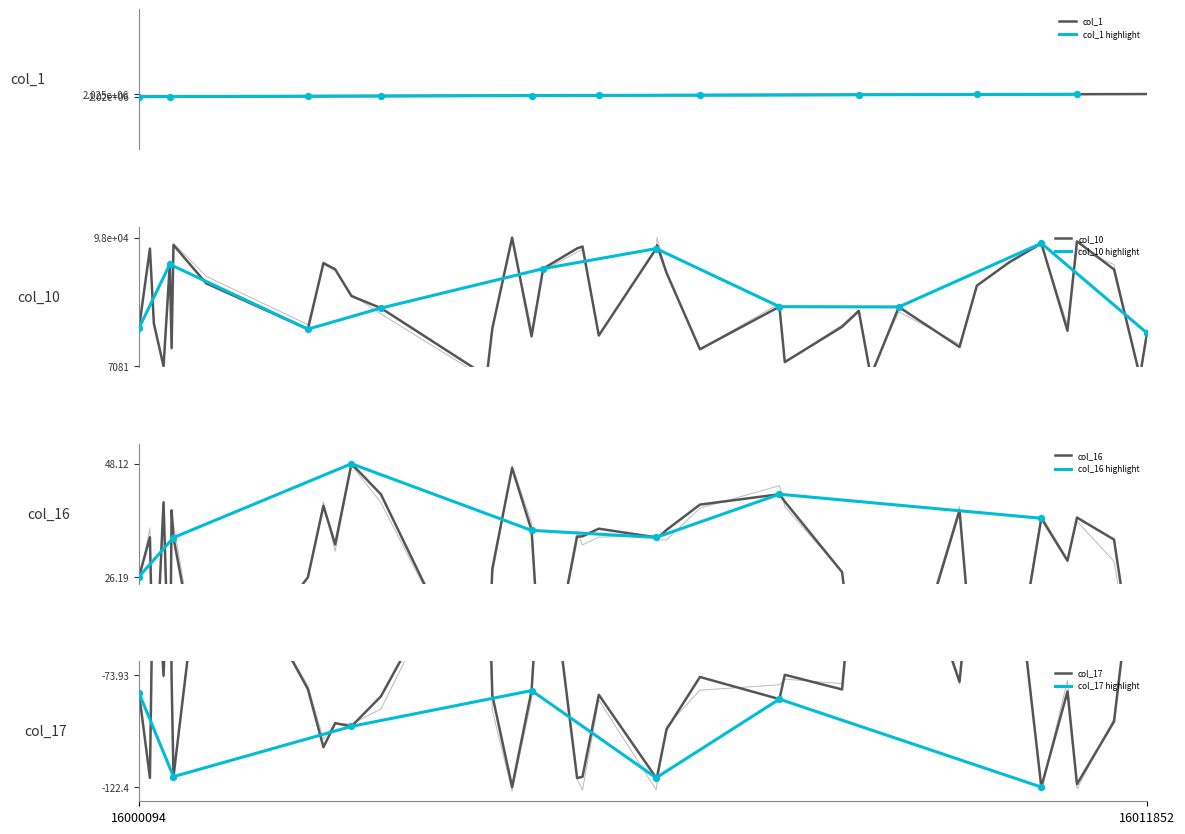

Which series reaches the maximum Y coordinate?

col_1